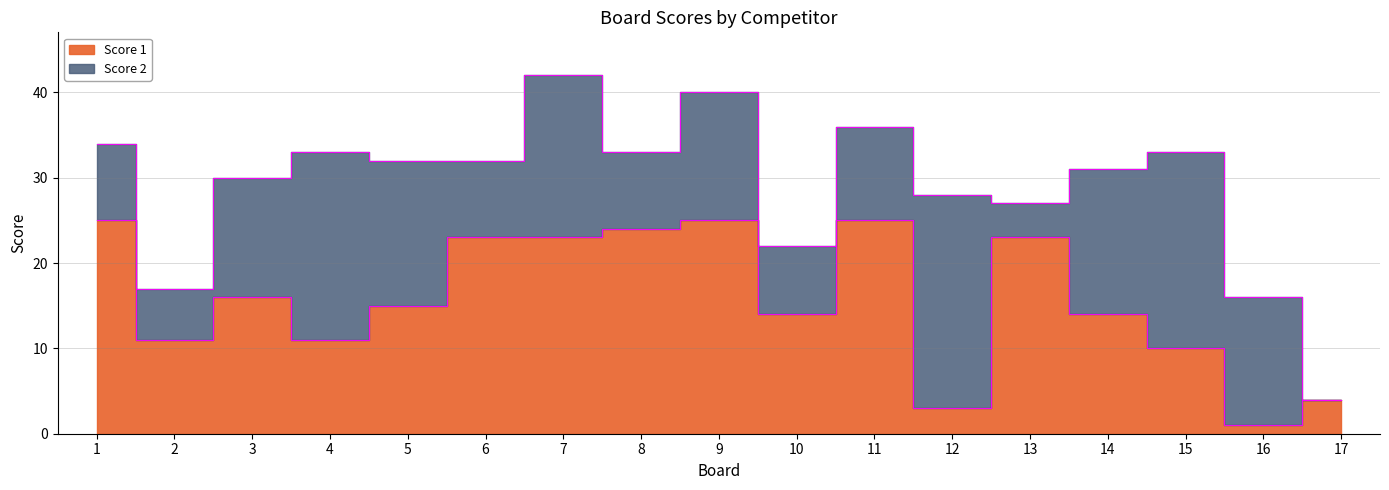

What is the minimum value shown in the chart?

1